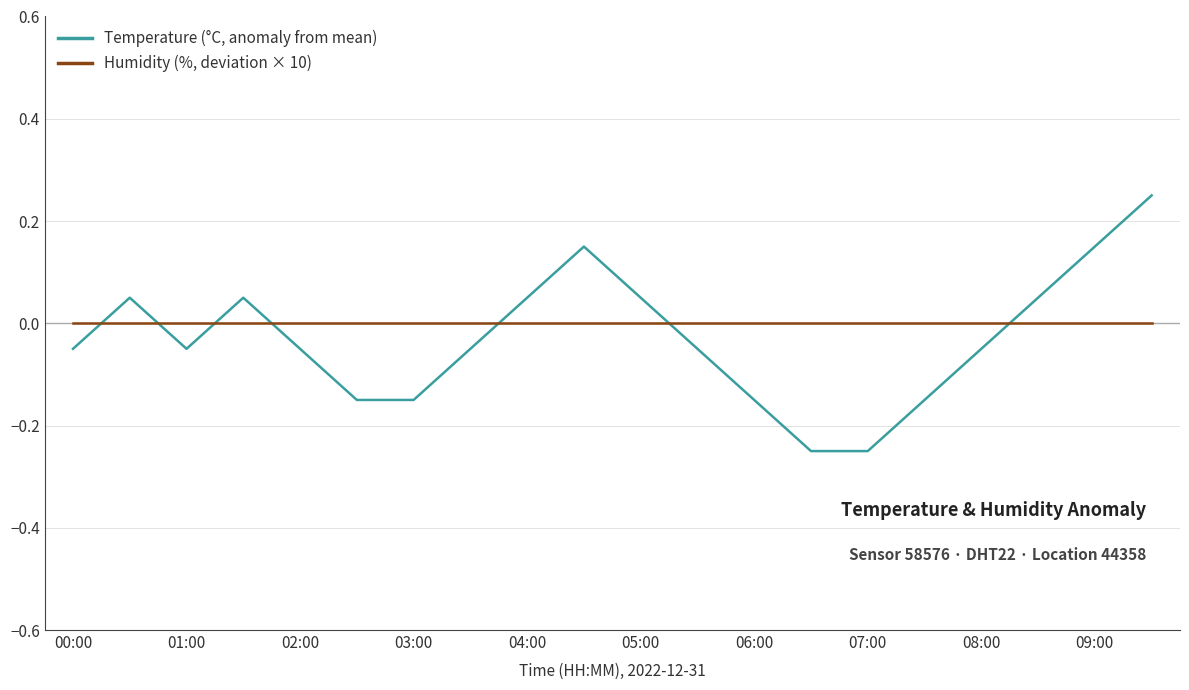

How many lines are shown in the chart?

2